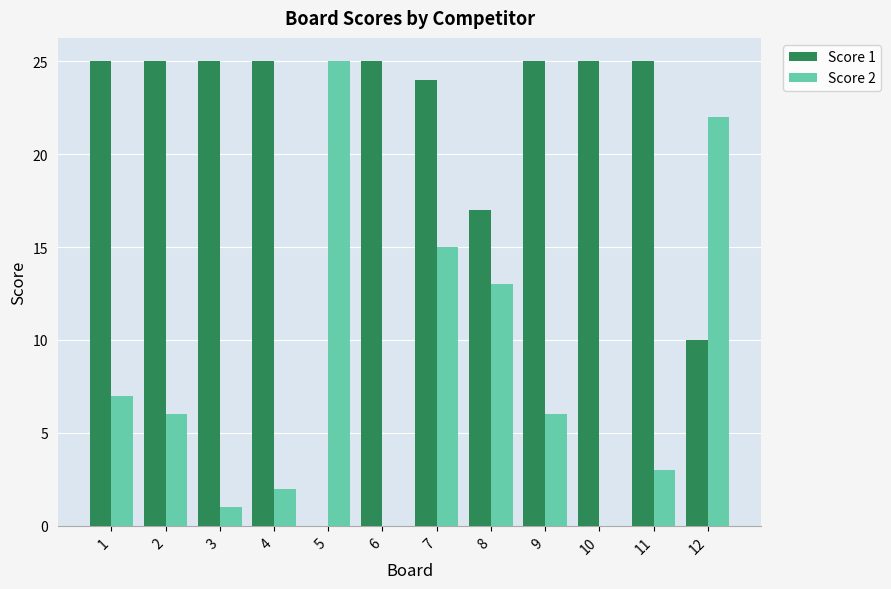

Reading left to right, transcribe all the data shown in this chart.

Score 1: 25	25	25	25	0	25	24	17	25	25	25	10
Score 2: 7	6	1	2	25	0	15	13	6	0	3	22